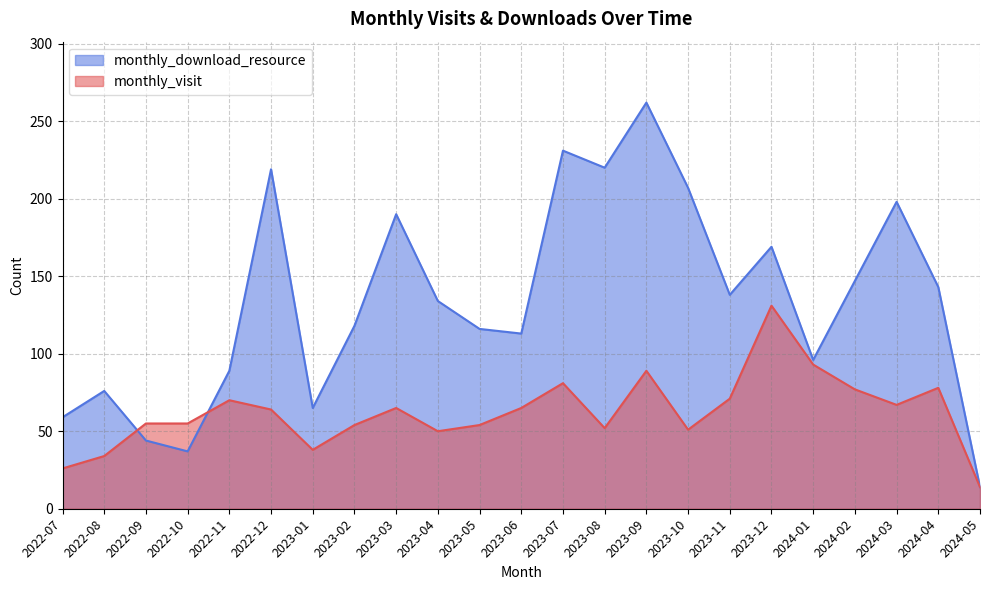

What is the spread (max minus min) of values at 2022-10?

18